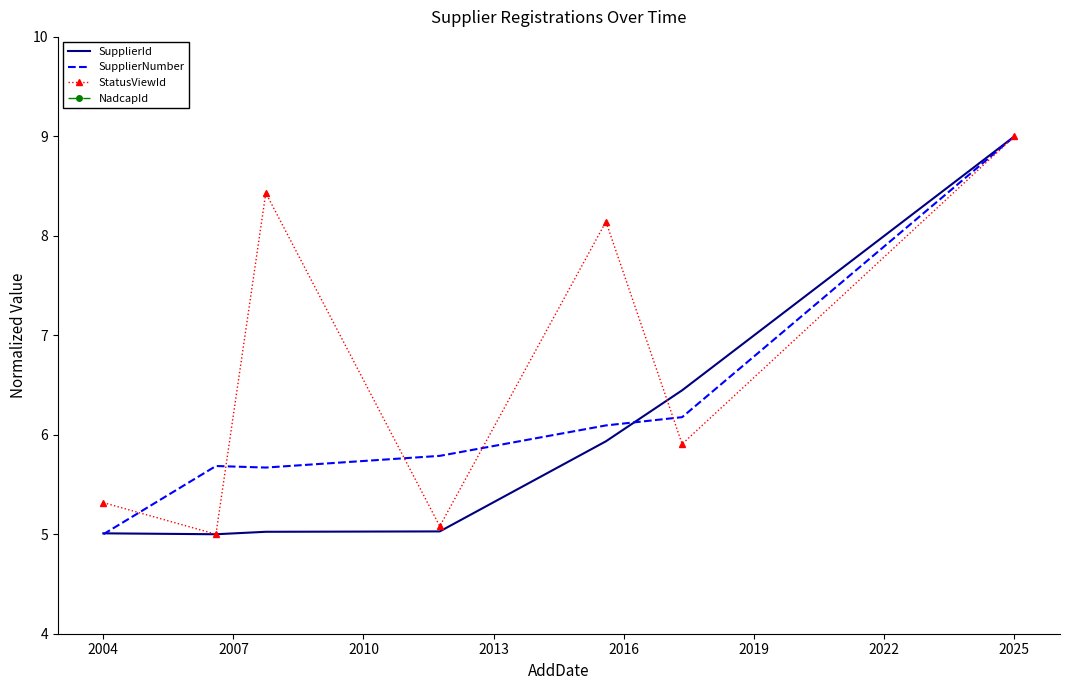

True or false: StatusViewId and NadcapId cross at least once.

False